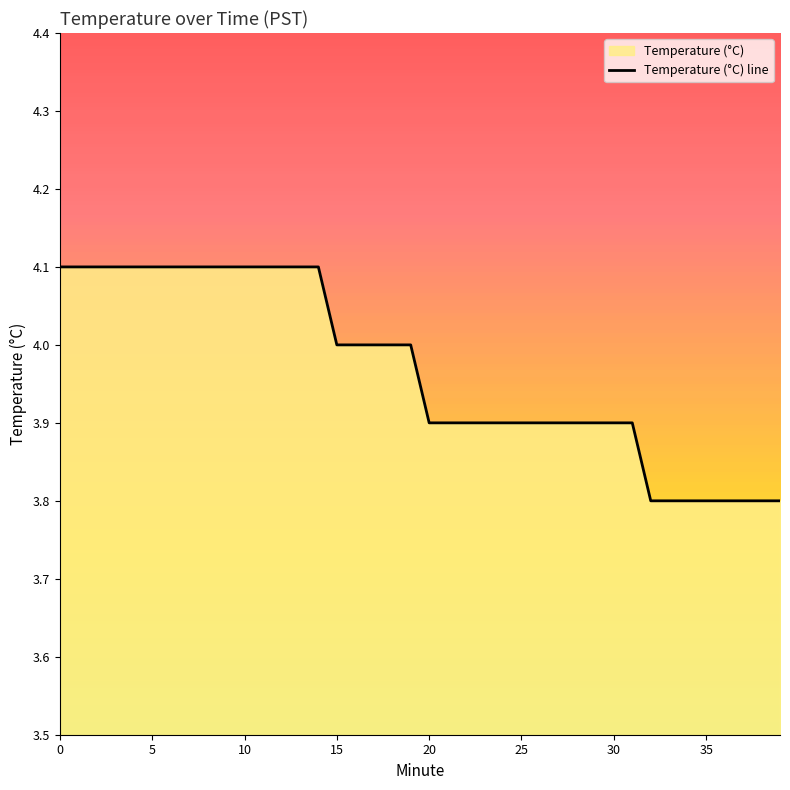

True or false: there are more than 1 points higher than both neighbors.

False